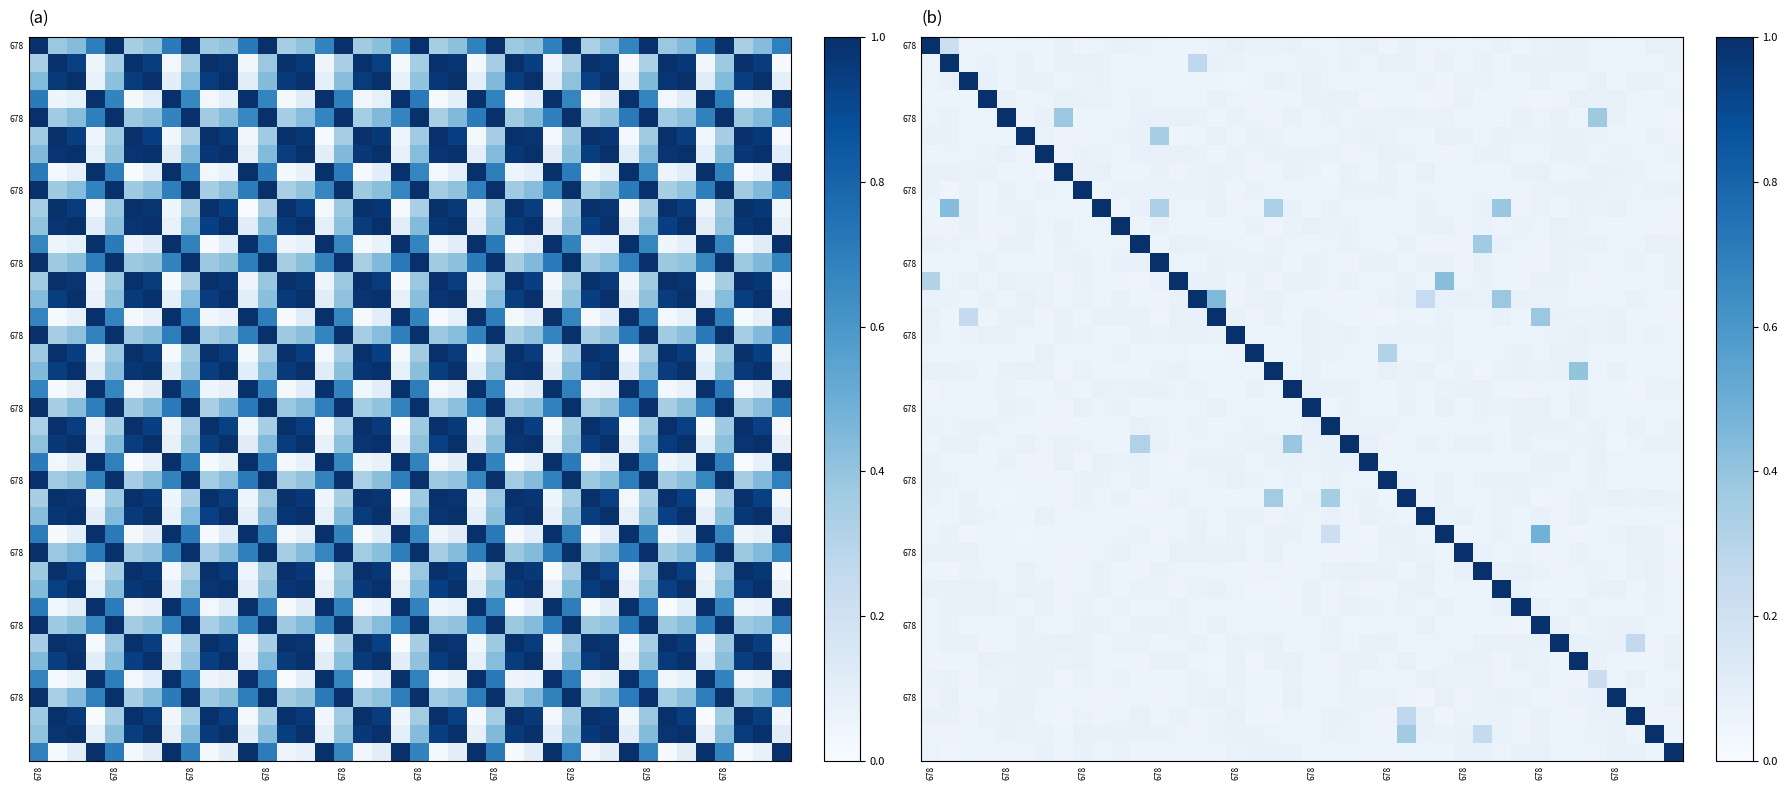

How many series are shown in this chart?

40